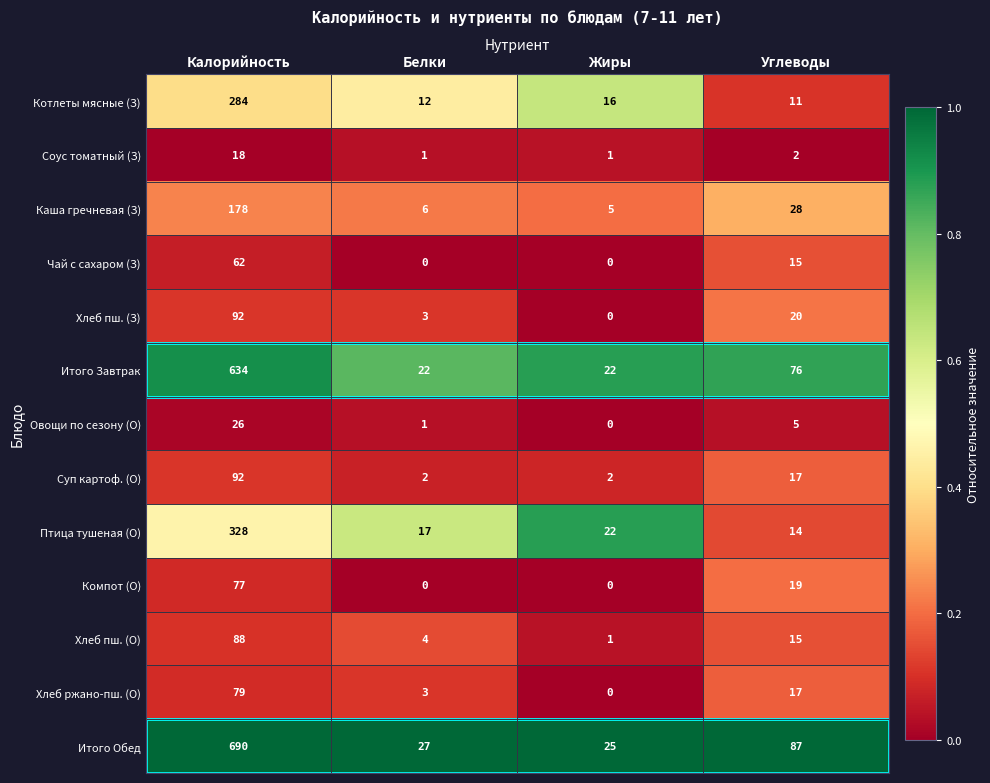

At which category does the chart reach its peak across all series?

Калорийность